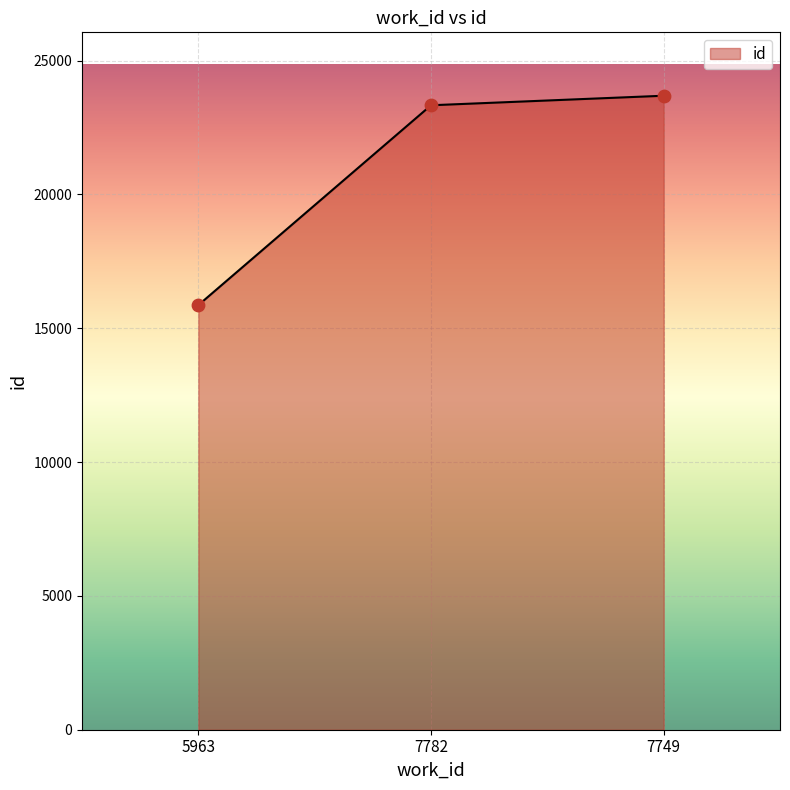

Which has a higher value, 7782 or 7749?

7749